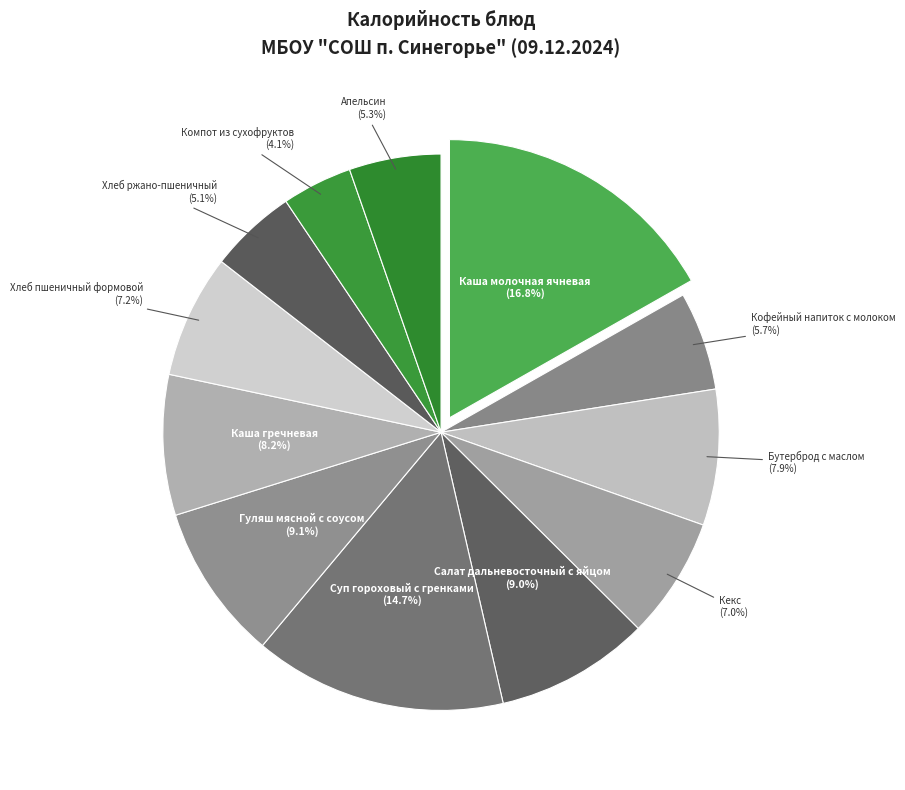

To the nearest percent, what portion does Салат дальневосточный с яйцом represent?

9%